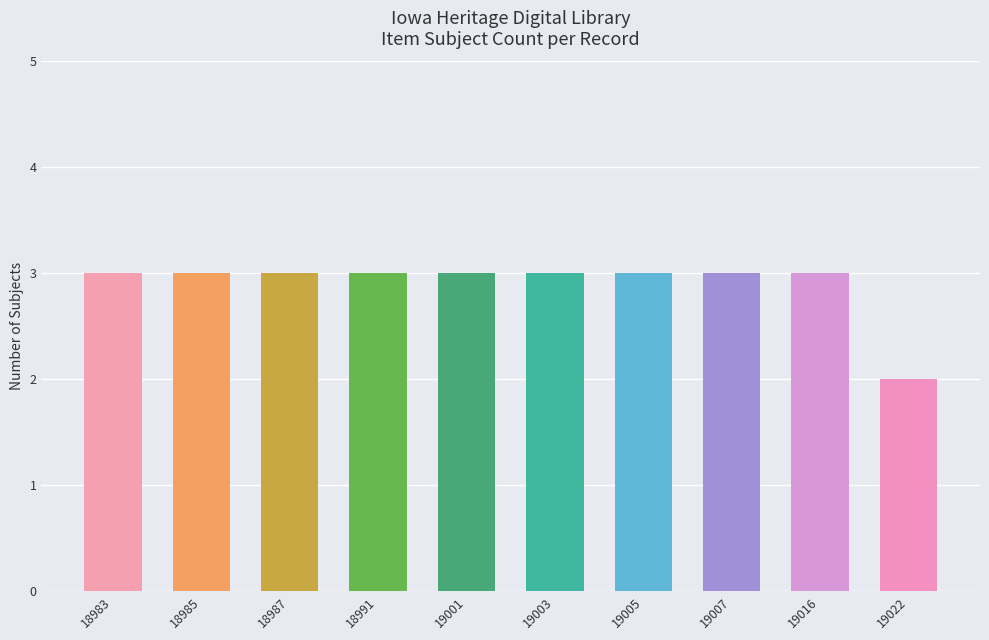

At which category does the chart reach its minimum across all series?

19022